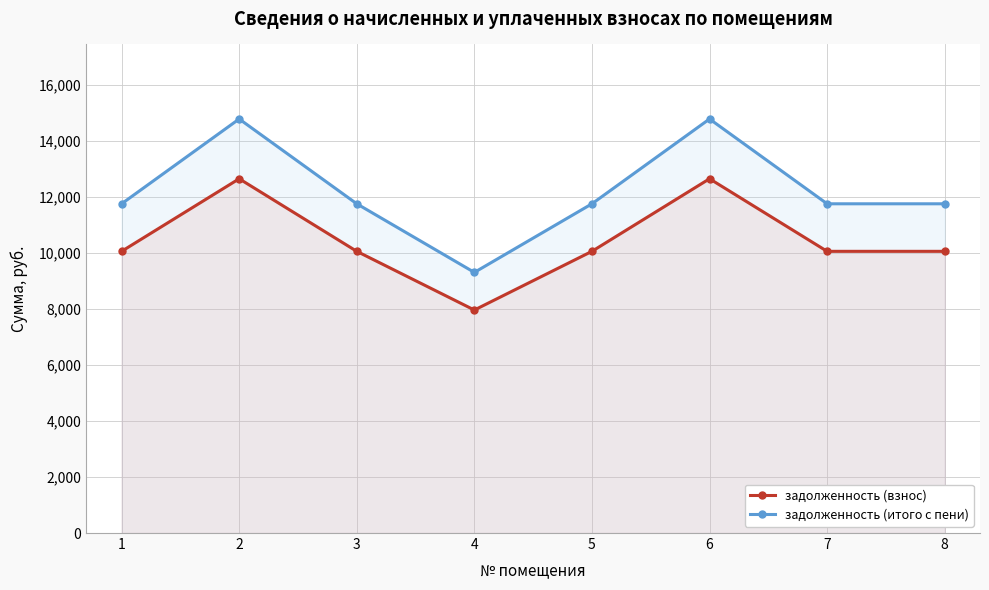

What is the difference between the maximum and minimum values in the задолженность (взнос) series?

4688.6